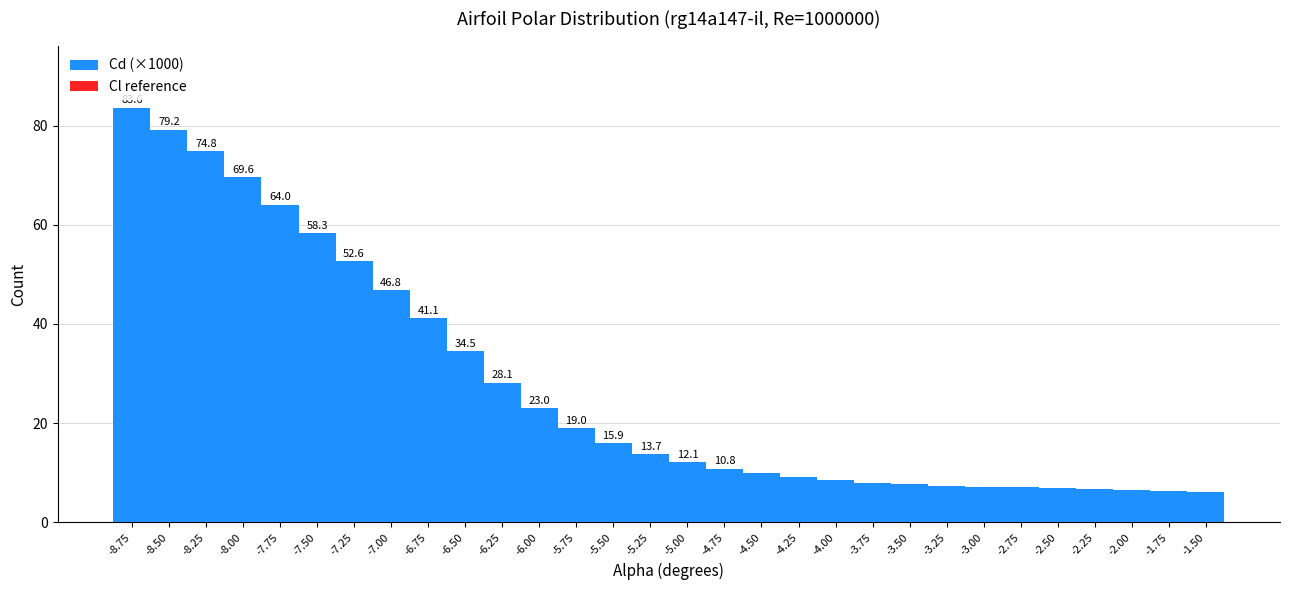

Over which range of the x-axis is the bar tallest?

-8.875 to -8.625